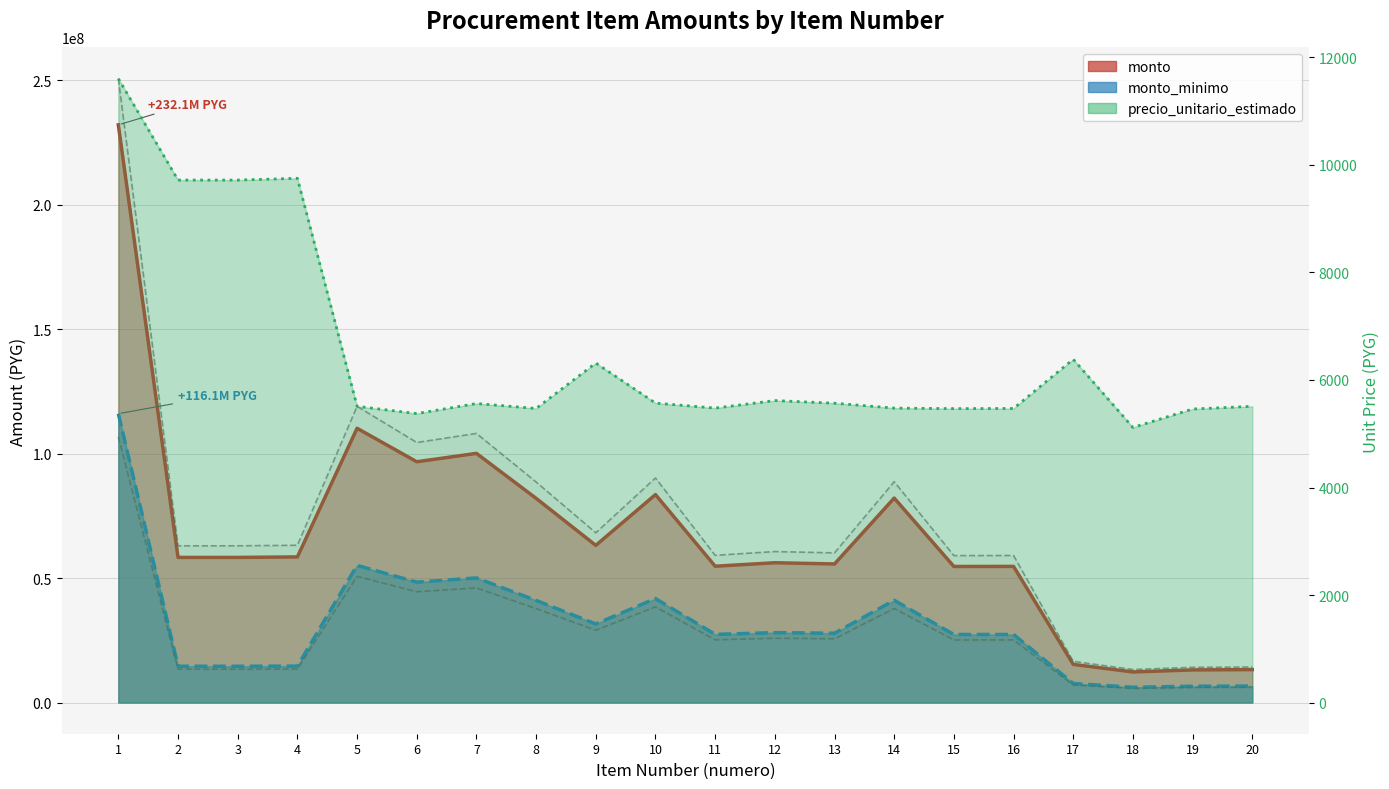

What is the greatest value displayed?

232120000